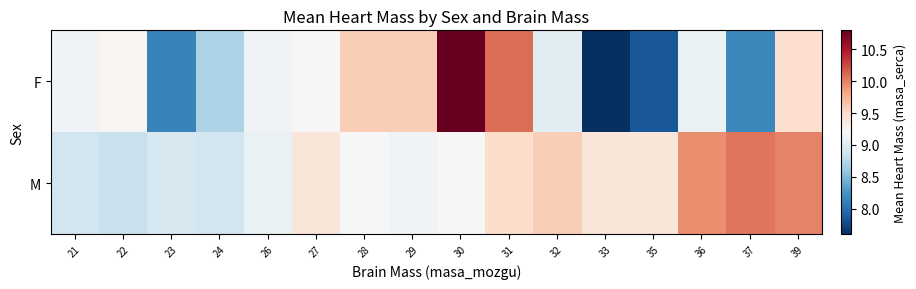

At which category is the sum across all series the highest?

30